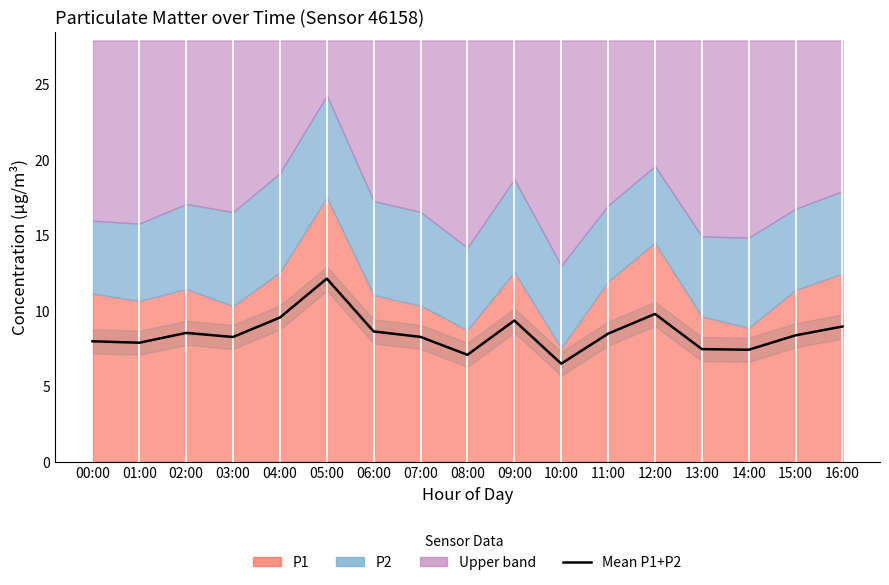

Which label corresponds to the largest value in the chart?

05:00